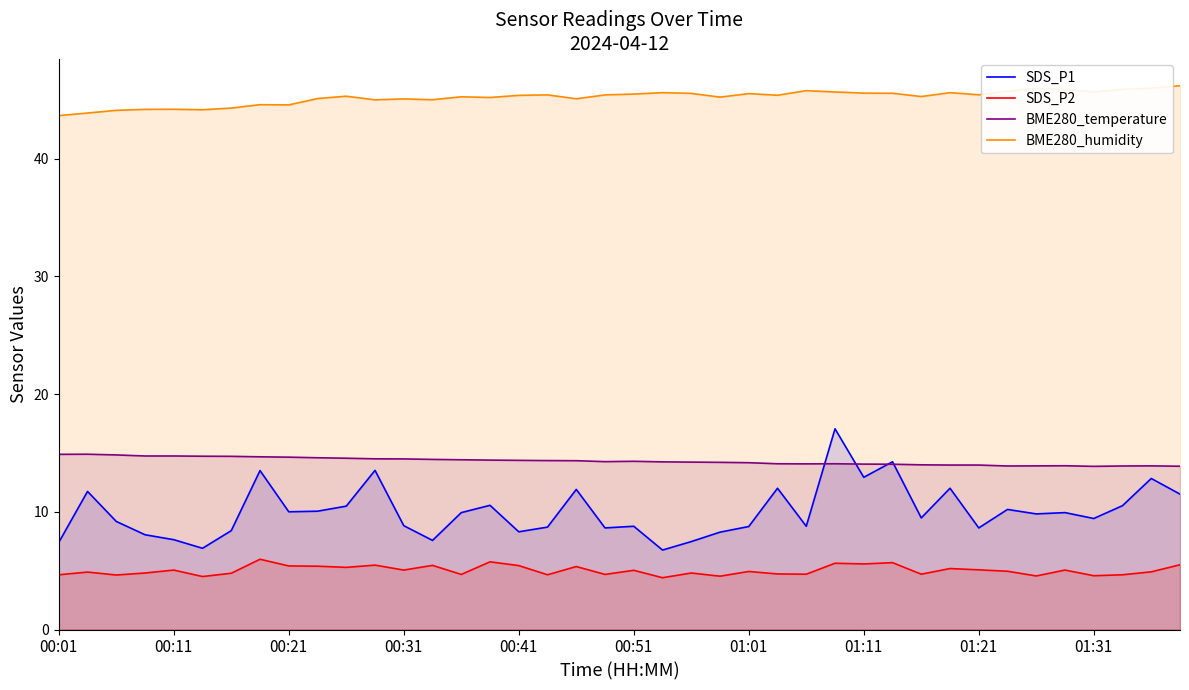

What is the highest value of the BME280_humidity series?

46.2